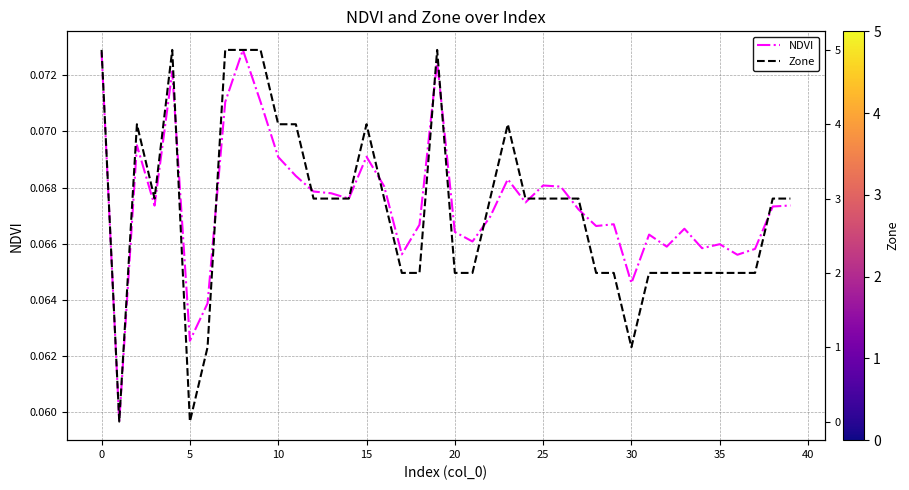

What is the label of the 35th point from the left?

34